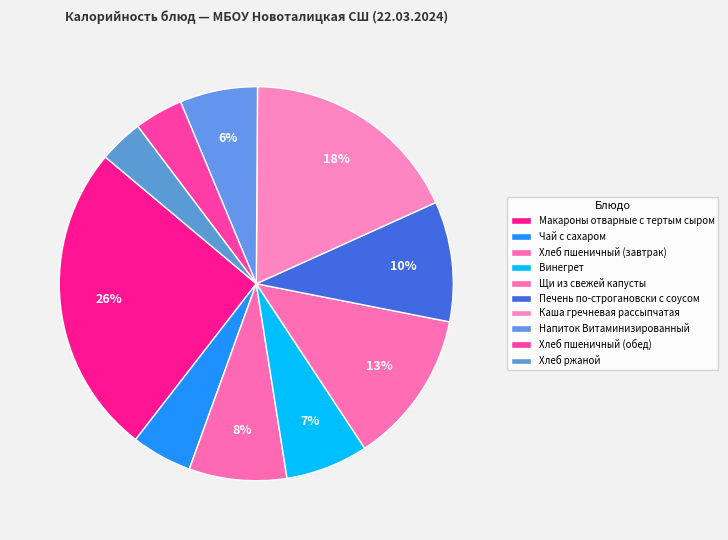

Count the number of slices in the pie.

10